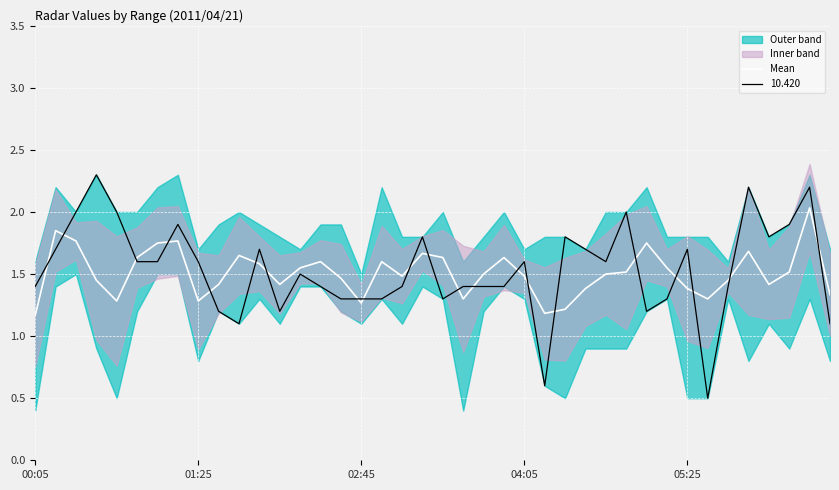

Reading left to right, extract all data points from this chart.

1.2	1.9	1.8	1.4	1.3	1.6	1.8	1.8	1.3	1.4	1.7	1.6	1.4	1.5	1.6	1.5	1.3	1.6	1.5	1.7	1.6	1.3	1.5	1.6	1.5	1.2	1.2	1.4	1.5	1.5	1.8	1.5	1.4	1.3	1.4	1.7	1.4	1.5	2.0	1.3